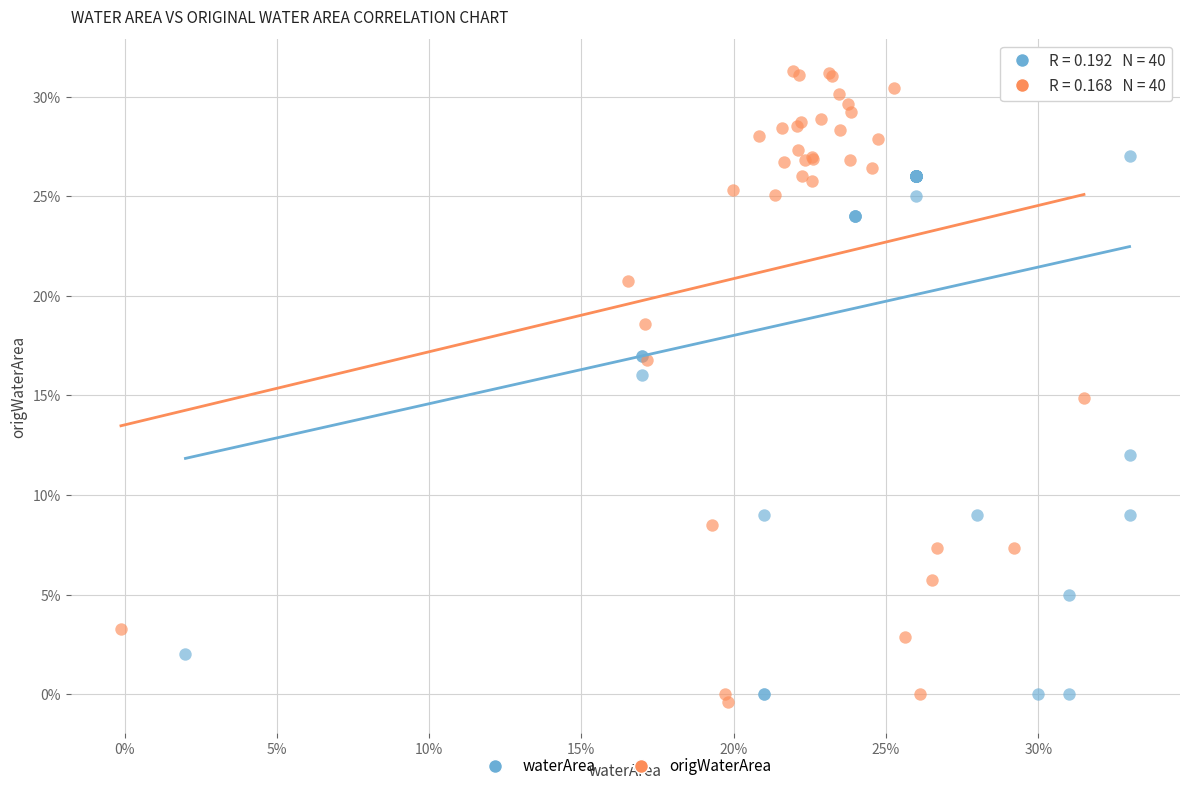

Which series has the widest spread of Y values?

origWaterArea